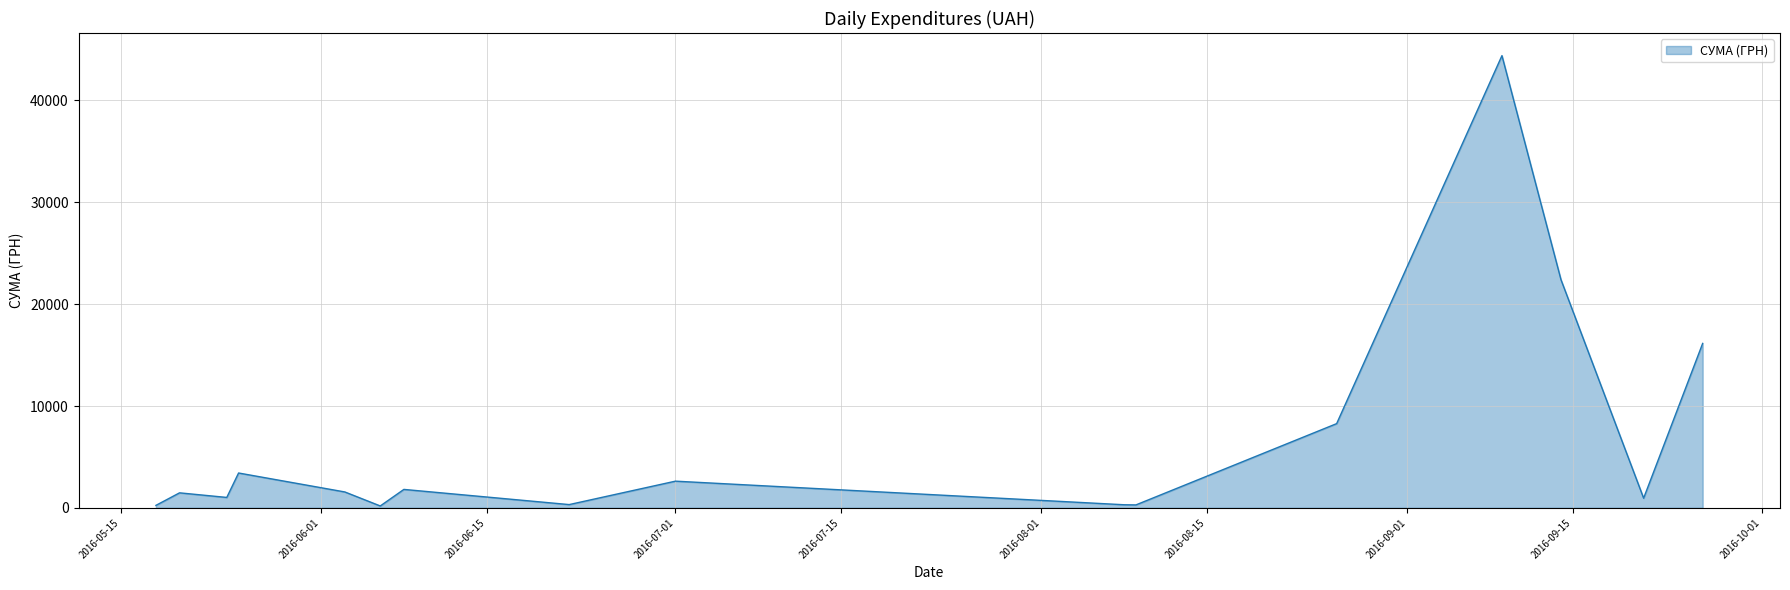

What is the difference between the maximum and minimum values?

44214.2